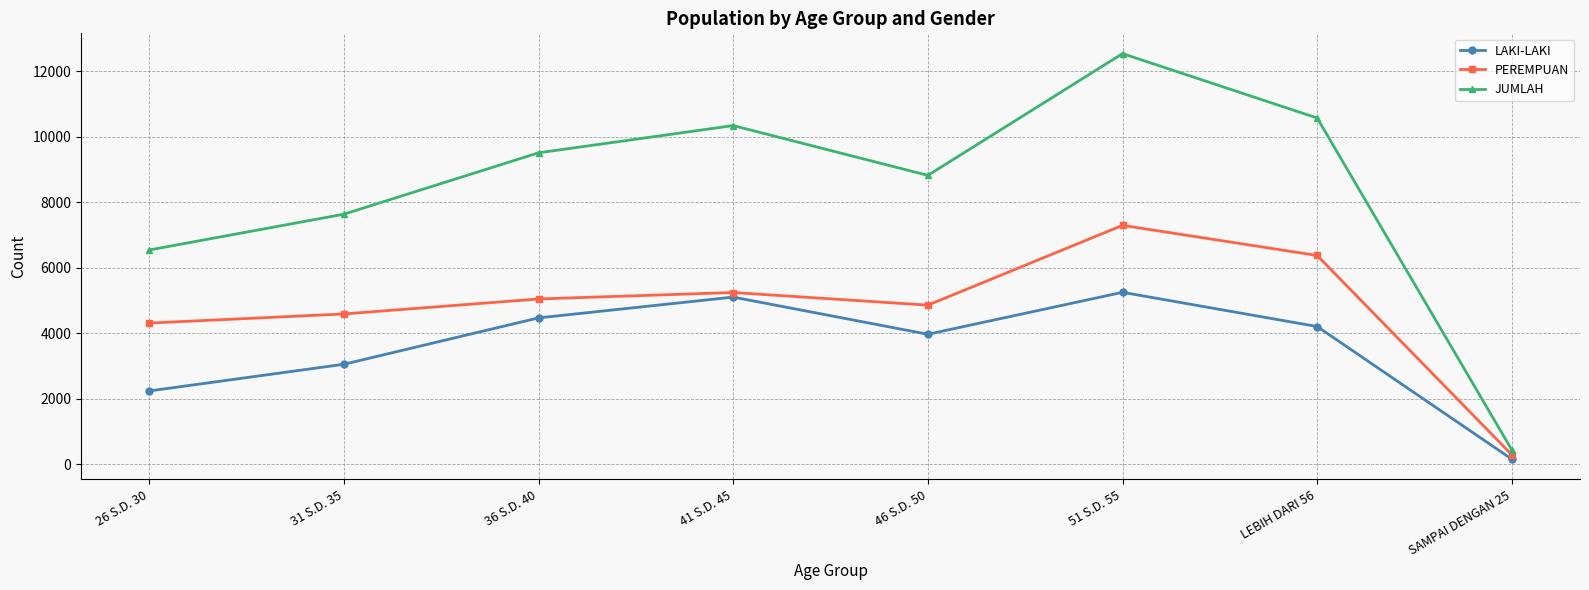

At which category does LAKI-LAKI reach its first local valley?

46 S.D. 50